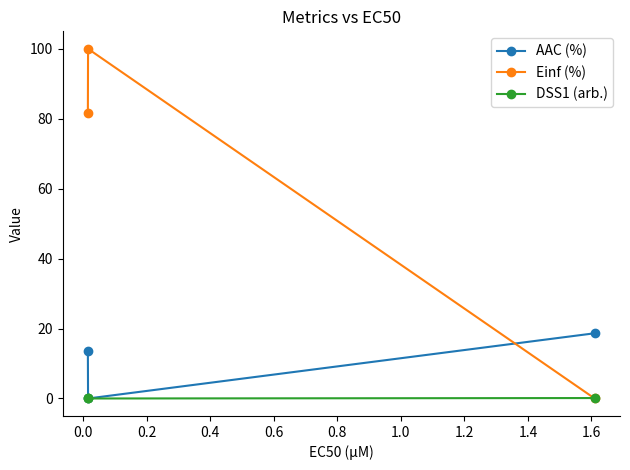

What is the maximum value for Einf (%)?

100.0